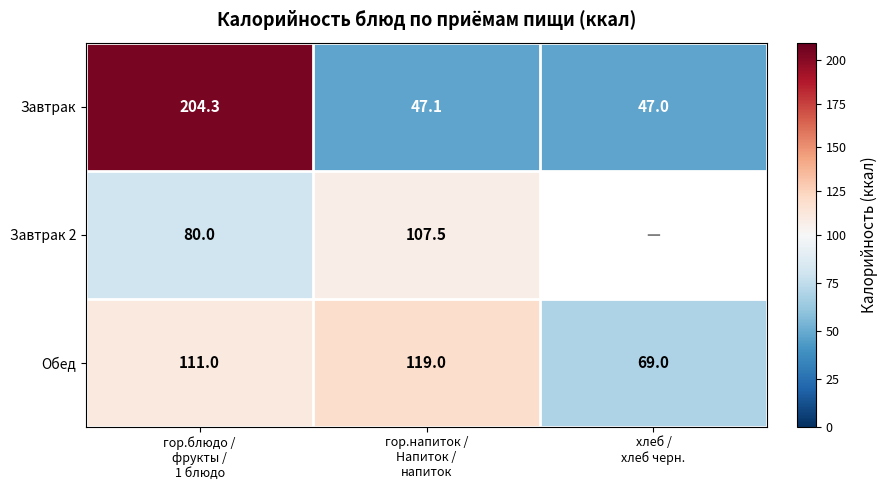

What is the sum of all Завтрак values?

298.4